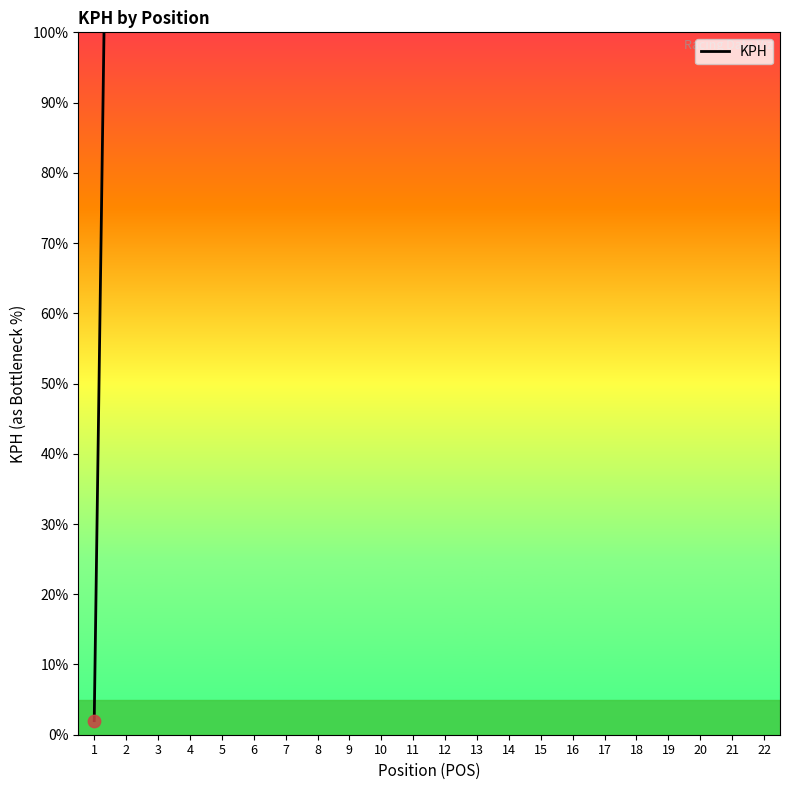

What is the change in value from 5 to 17?

+1776.6